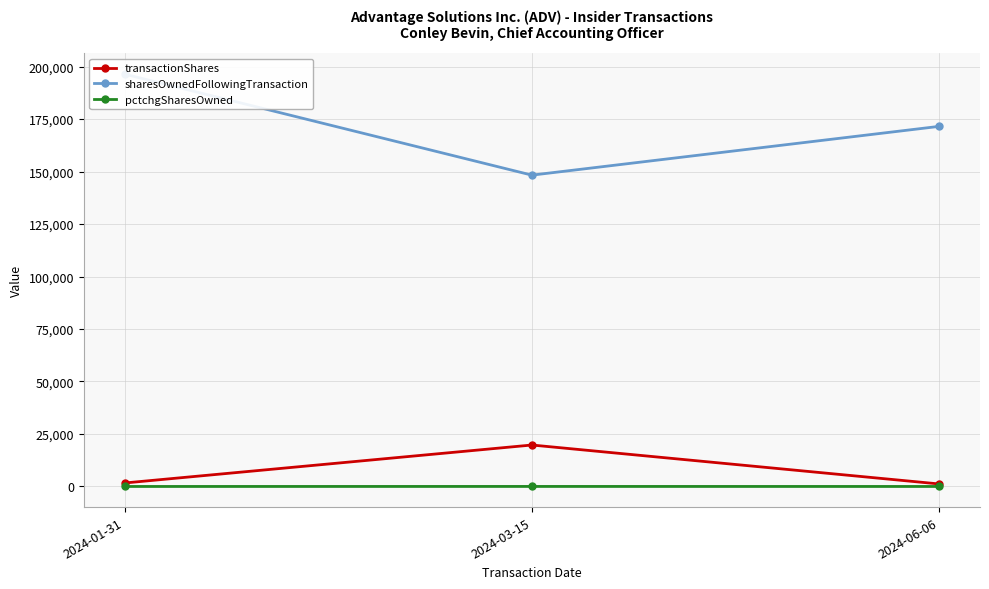

List the labels in order of pctchgSharesOwned value, largest first.

2024-03-15, 2024-01-31, 2024-06-06